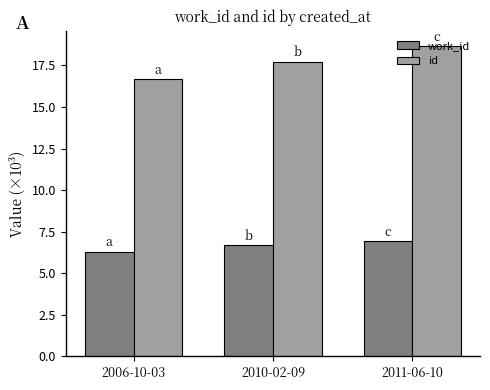

True or false: id has a value of 16.7 at 2006-10-03.

True